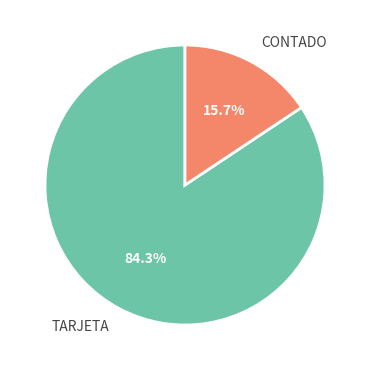

How many segments does this pie chart have?

2